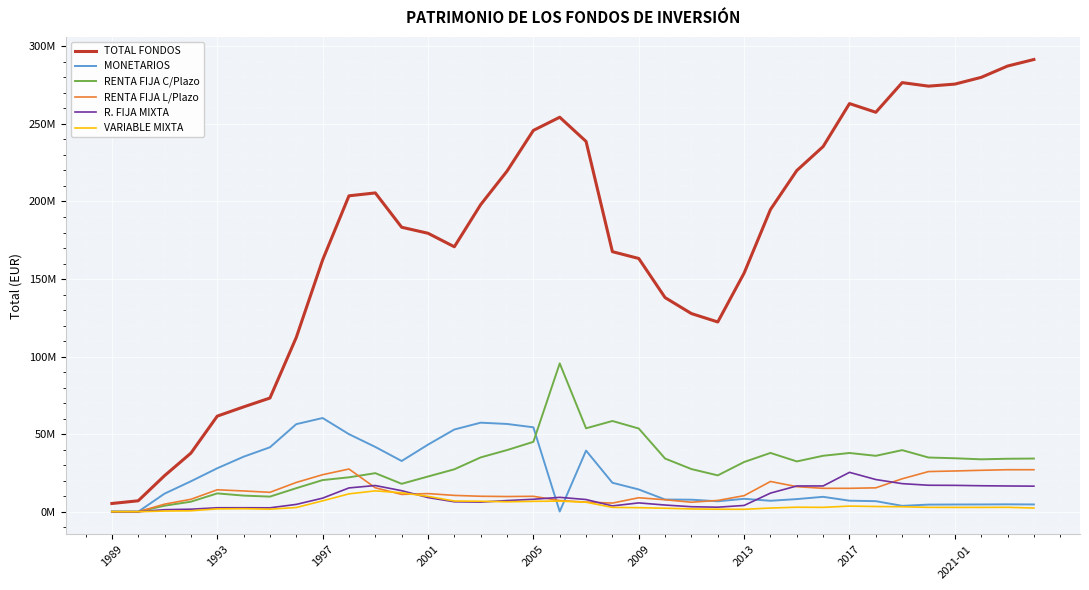

List the series in order of their peak value, highest first.

TOTAL FONDOS, RENTA FIJA C/Plazo, MONETARIOS, RENTA FIJA L/Plazo, R. FIJA MIXTA, VARIABLE MIXTA